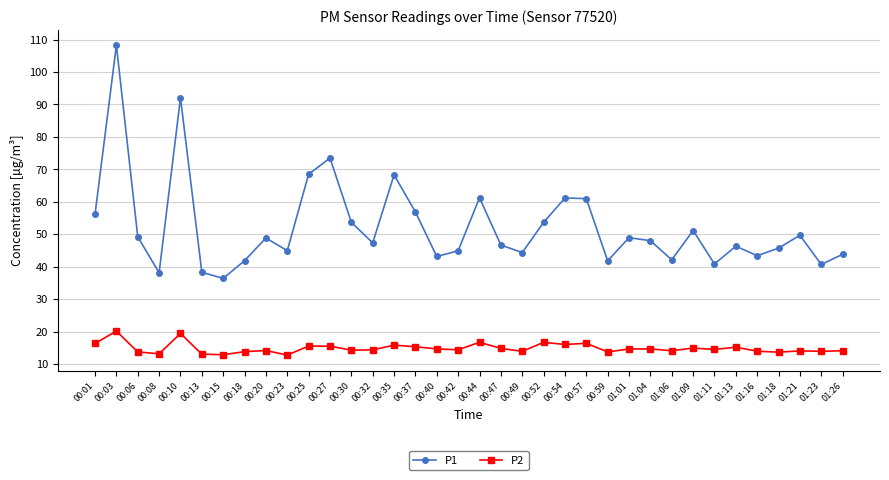

Which label corresponds to the largest value in the chart?

00:03